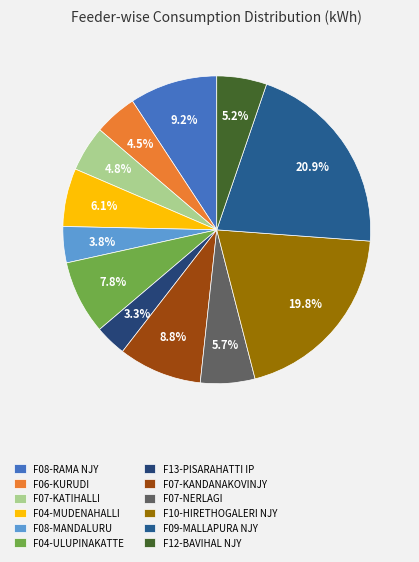

What percentage is NOT represented by F09-MALLAPURA NJY?

79.1%